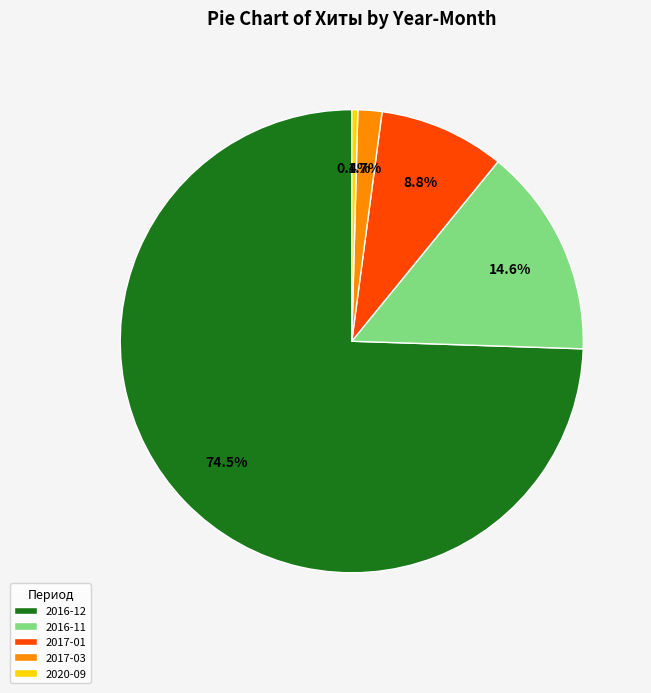

Which category has the smallest portion of the pie?

2020-09